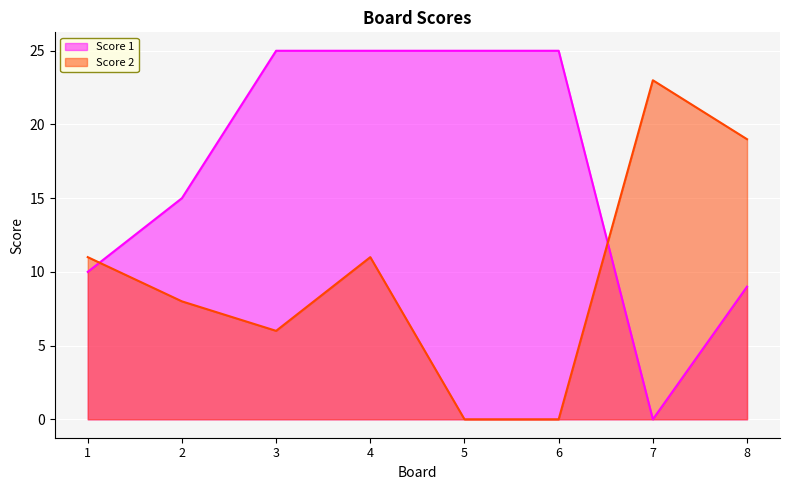

Where is Score 1 nearest to the value 12?

1